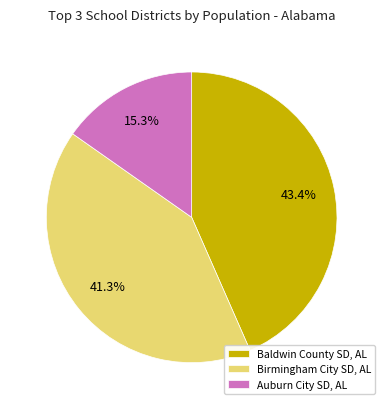

Is there a majority slice in this chart?

No